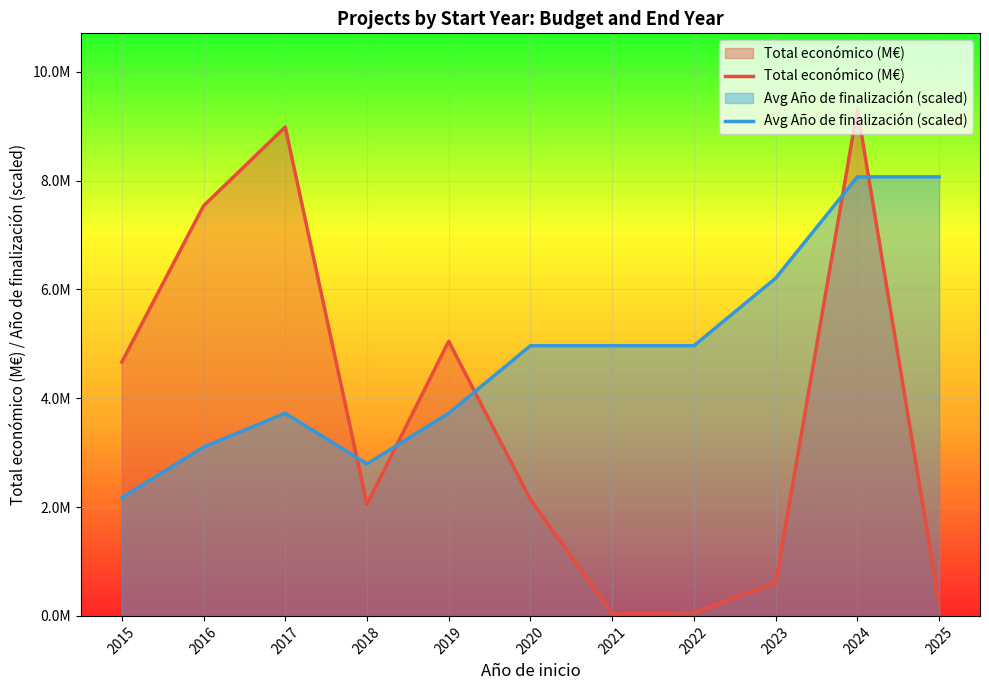

How many lines are shown in the chart?

2